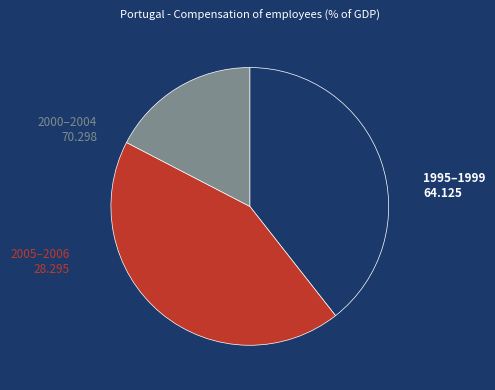

Is there any slice that represents more than half of the pie?

No